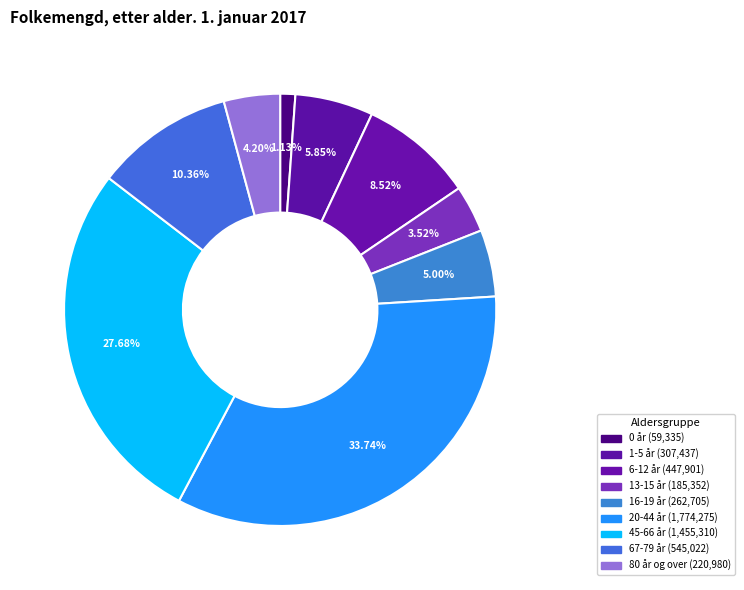

To the nearest percent, what is the difference between the largest and smallest slice percentages?

33%